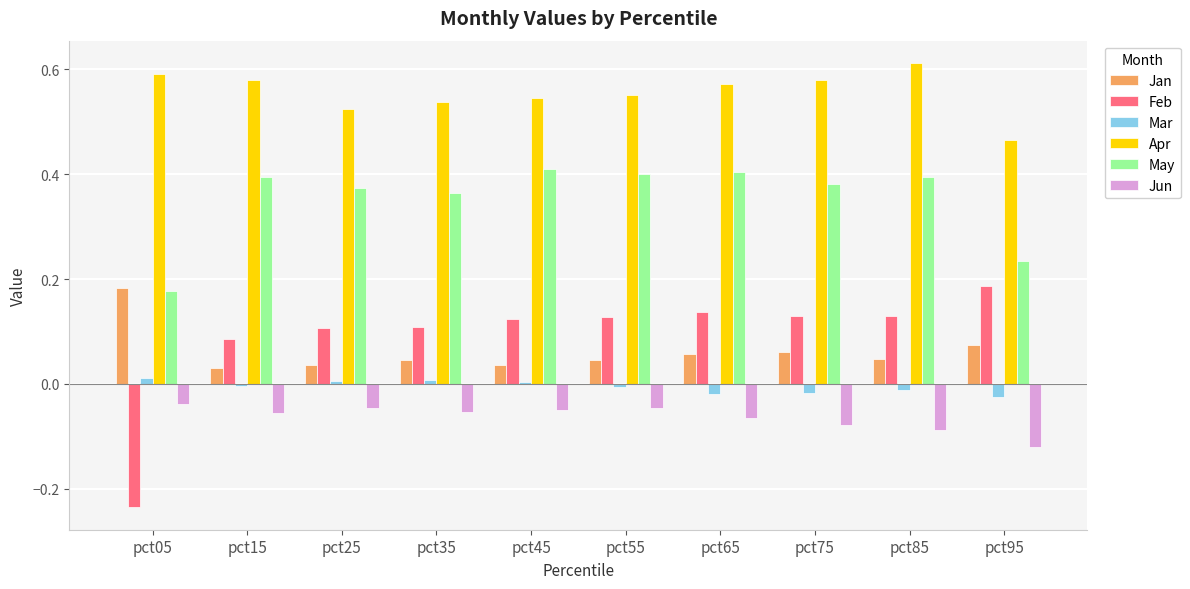

Which series has the largest range (max minus min)?

Feb